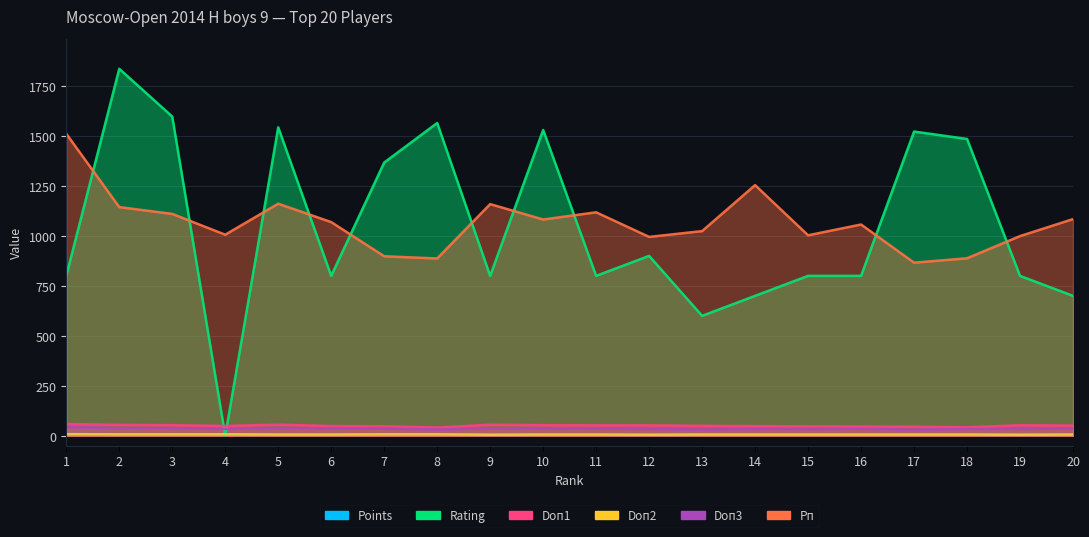

Reading left to right, what are all the values shown in this chart?

Points: 8.0	7.5	7.5	7.5	7.0	7.0	7.0	7.0	6.5	6.5	6.5	6.5	6.5	6.5	6.5	6.5	6.5	6.5	6.0	6.0
Rating: 800.0	1836.0	1597.0	0.0	1543.0	800.0	1367.0	1565.0	800.0	1530.0	800.0	900.0	600.0	700.0	800.0	800.0	1522.0	1485.0	800.0	700.0
Doп1: 59.0	54.5	53.0	49.0	55.5	48.5	47.5	41.0	55.5	53.0	52.0	52.0	49.5	48.5	47.0	46.0	45.5	42.5	52.5	51.0
Doп2: 8.0	7.0	7.0	7.0	6.0	6.0	7.0	7.0	5.0	6.0	6.0	5.0	6.0	6.0	6.0	6.0	6.0	6.0	5.0	6.0
Doп3: 43.0	38.5	38.0	34.0	39.0	36.5	36.0	31.0	37.0	36.0	35.5	34.0	30.5	33.5	33.5	34.5	30.5	33.5	34.5	36.0
Рп: 1511.0	1144.0	1110.0	1006.0	1161.0	1069.0	898.0	887.0	1159.0	1082.0	1118.0	995.0	1024.0	1254.0	1003.0	1057.0	866.0	888.0	999.0	1084.0